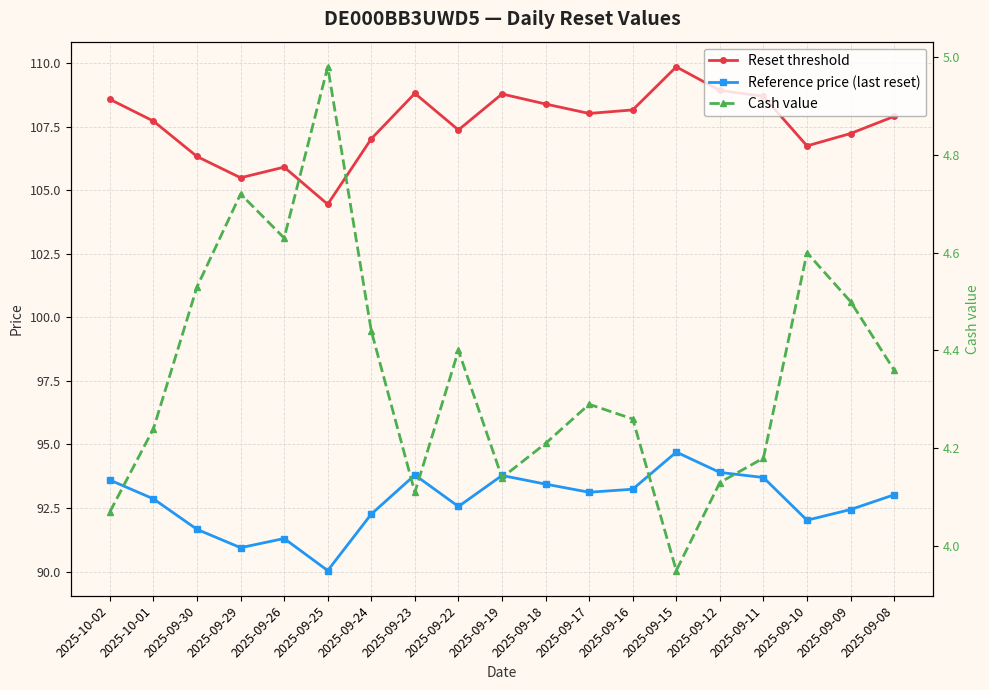

Rank the series by their maximum value, from lowest to highest.

Cash value, Reference price (last reset), Reset threshold